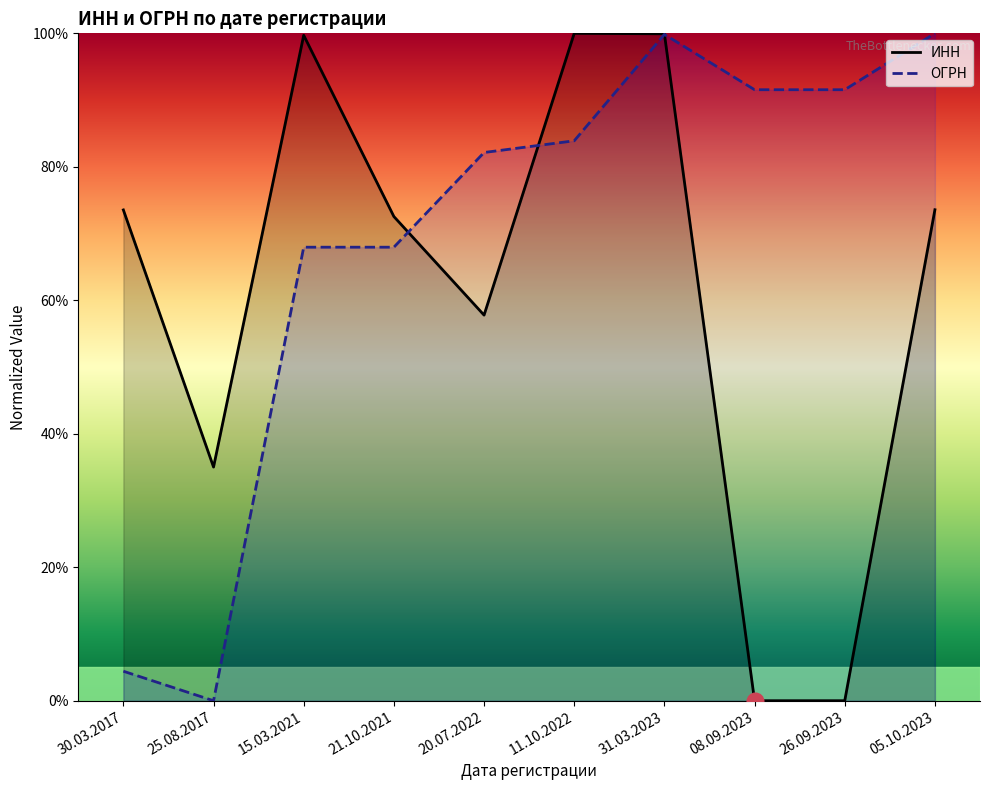

The value of ИНН at 20.07.2022 is 57.8. True or false?

True